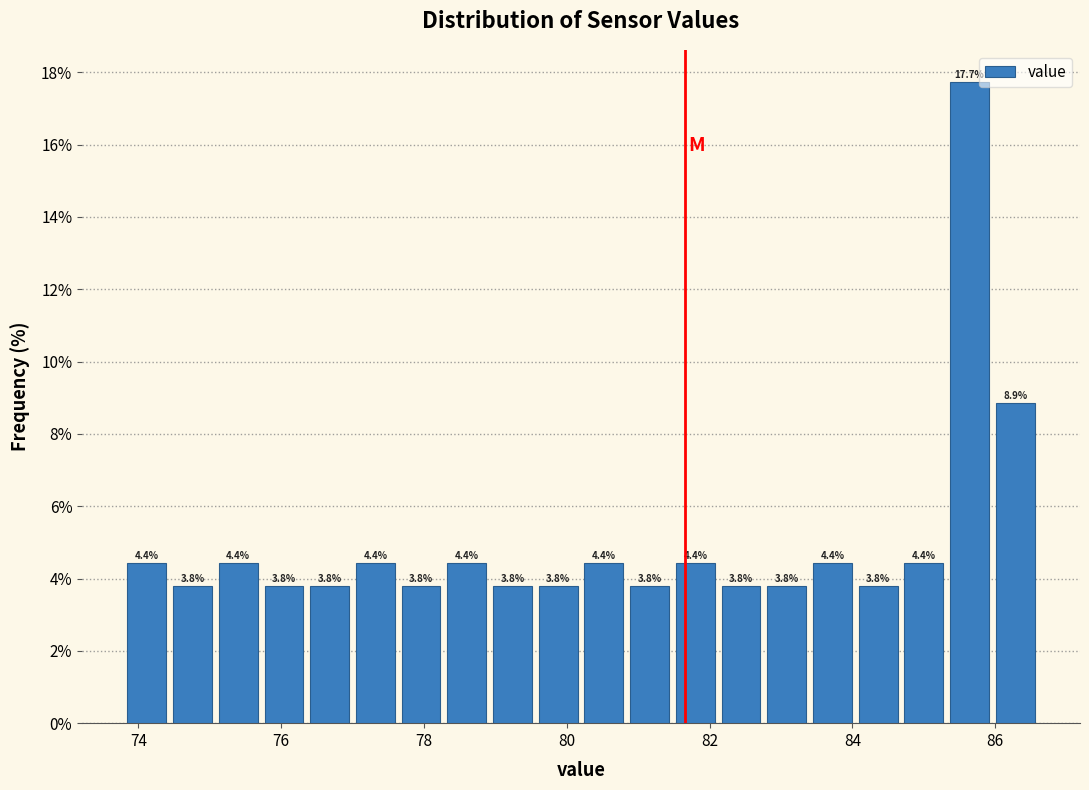

Read against the x-axis, roughly where is the centre of the tallest bar?

85.6